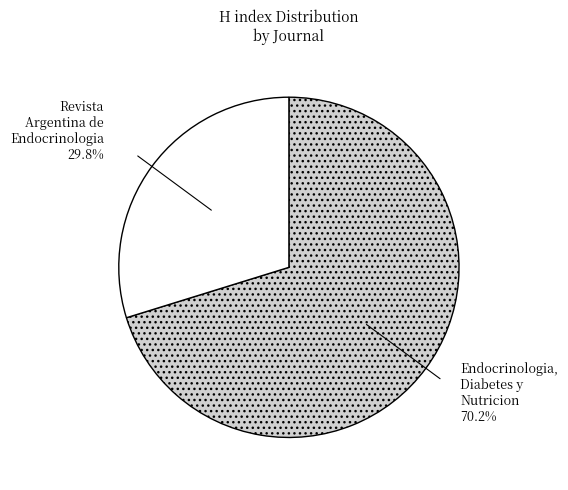

Rank the categories by value from lowest to highest.

Revista Argentina de Endocrinologia, Endocrinologia, Diabetes y Nutricion